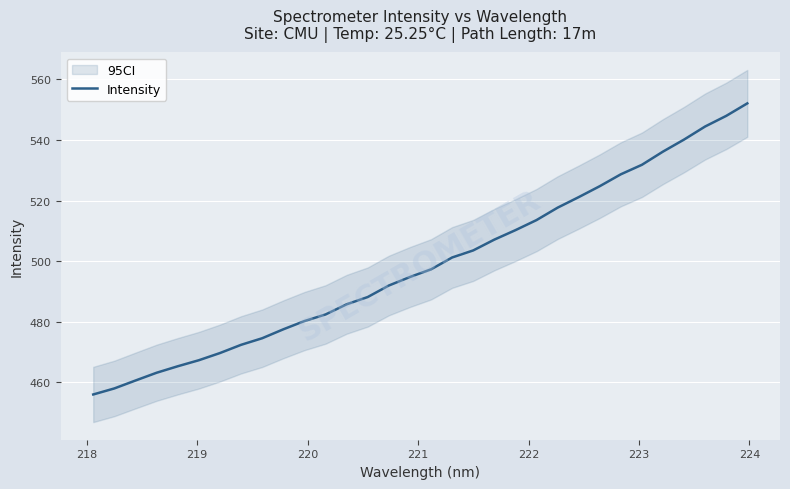

What is the minimum value for Intensity?

456.0